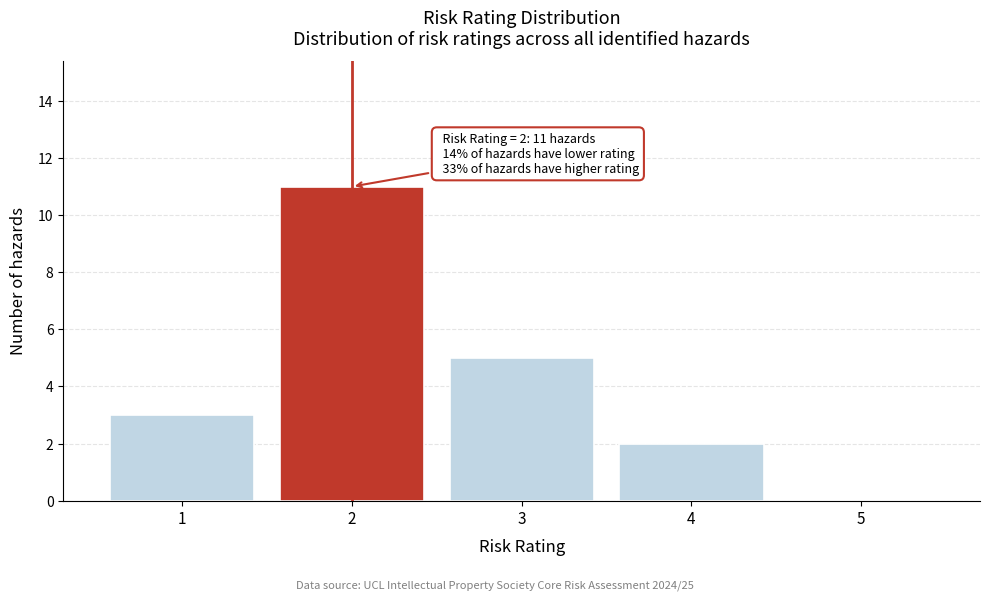

Which range on the x-axis has the tallest bar?

1.5 to 2.5